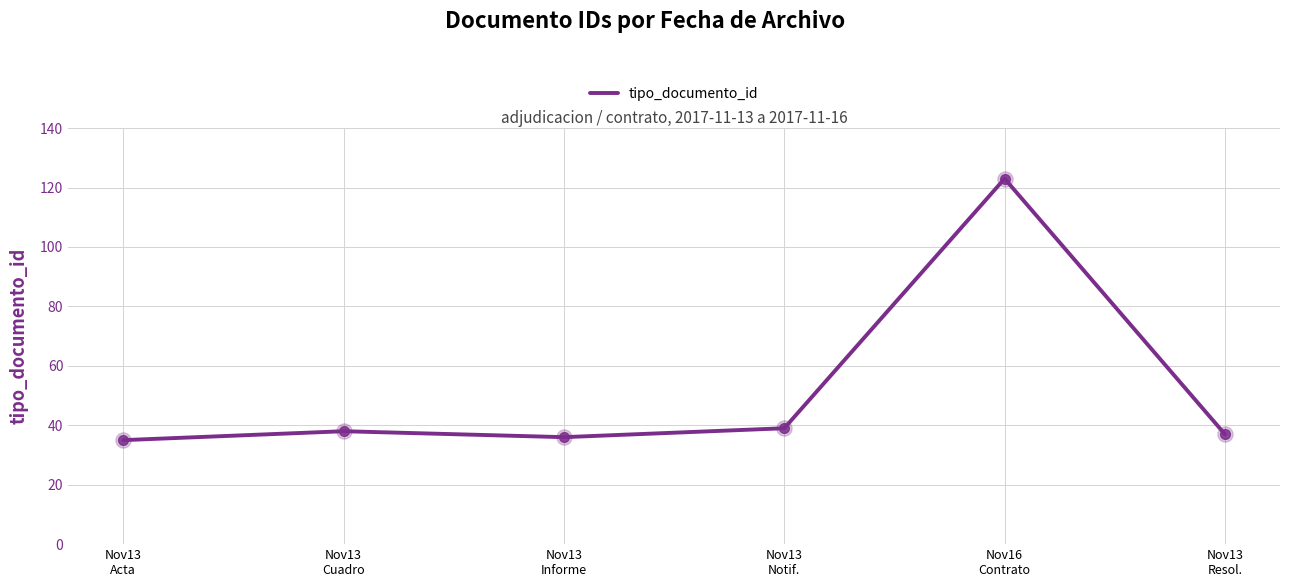

Which has a higher value, Nov13
Cuadro or Nov16
Contrato?

Nov16
Contrato